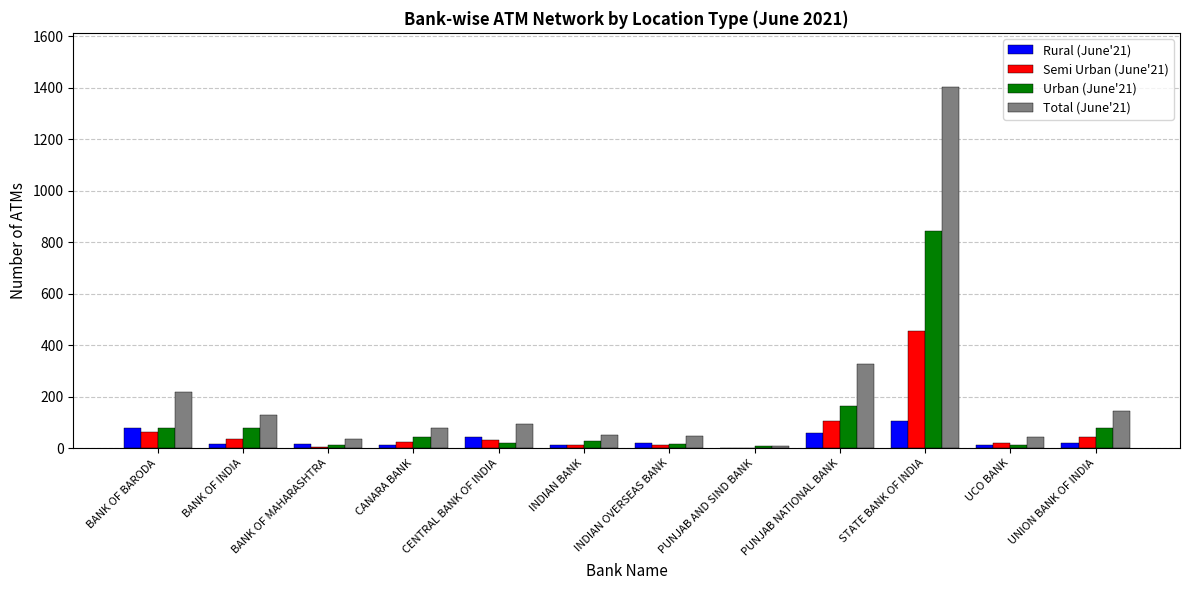

At which category is the sum across all series the highest?

STATE BANK OF INDIA